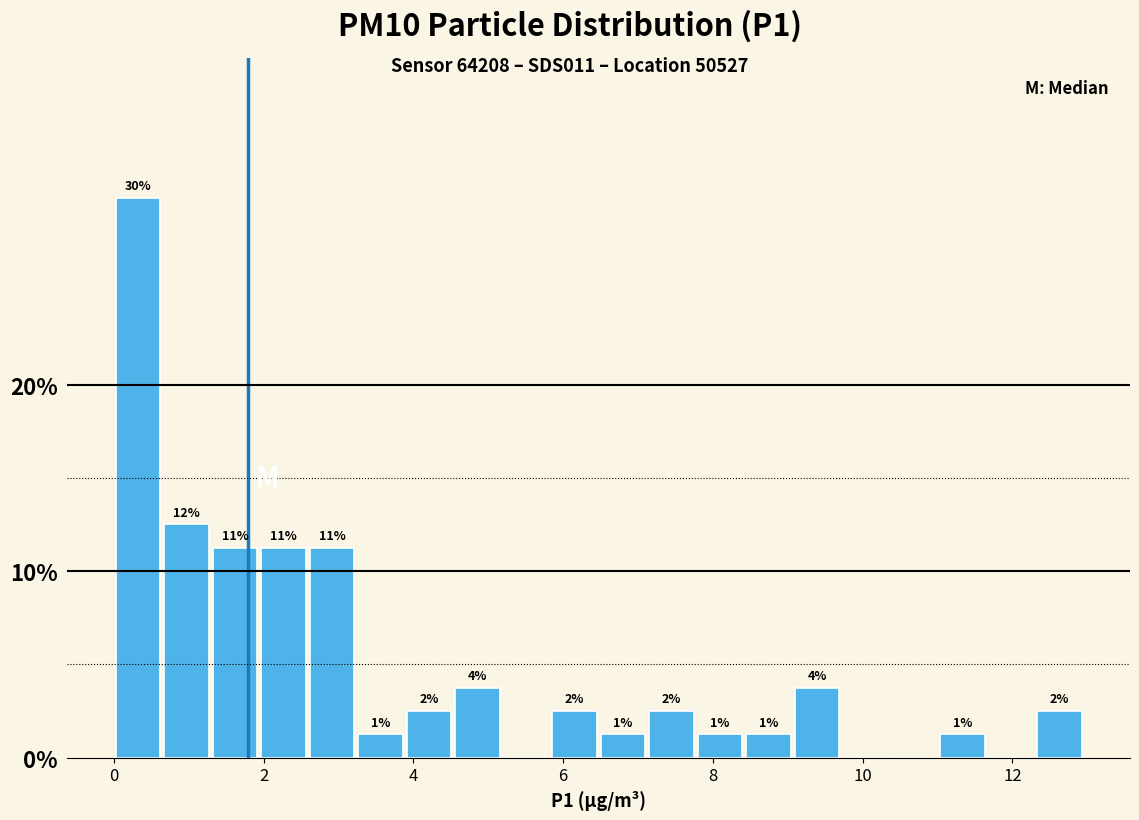

Around what value on the x-axis is the tallest bar? Give the approximate position of its centre, as read against the axis.

0.4